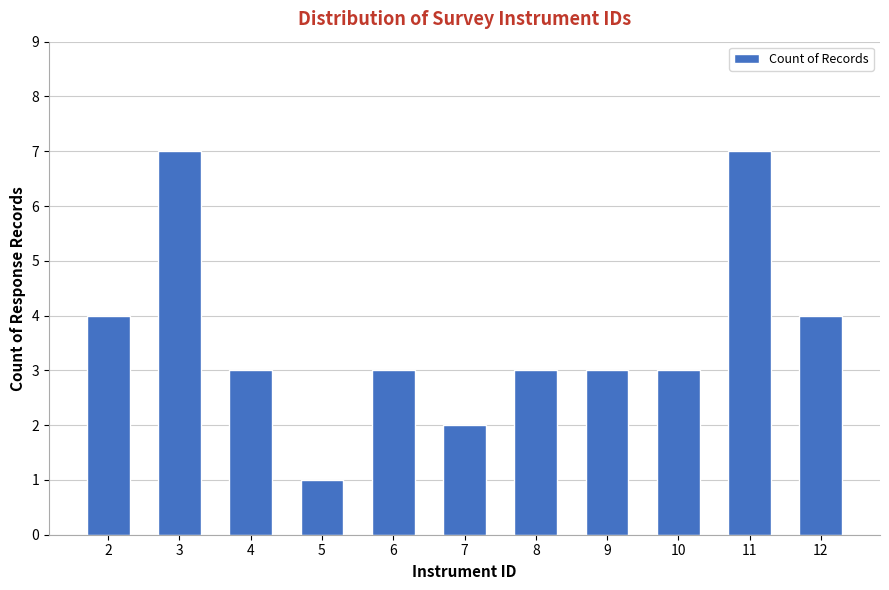

Reading left to right, what are all the values shown in this chart?

4	7	3	1	3	2	3	3	3	7	4